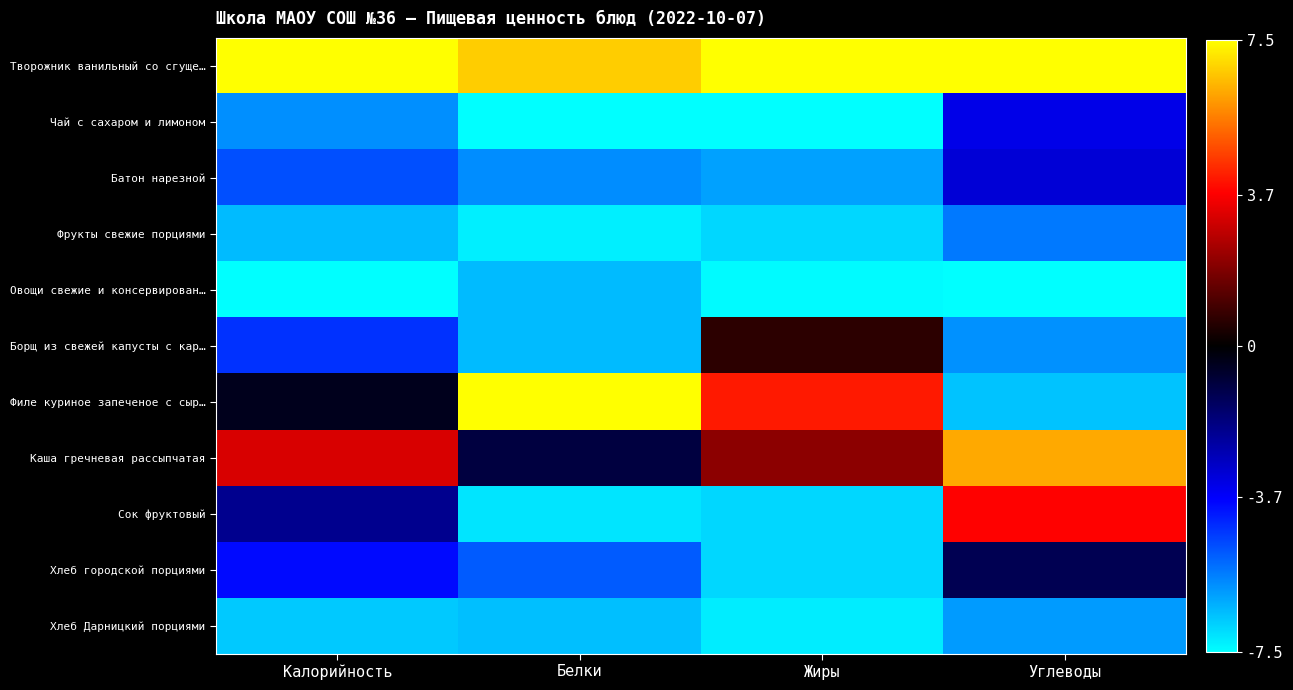

Between Калорийность and Углеводы, which is larger?

Калорийность